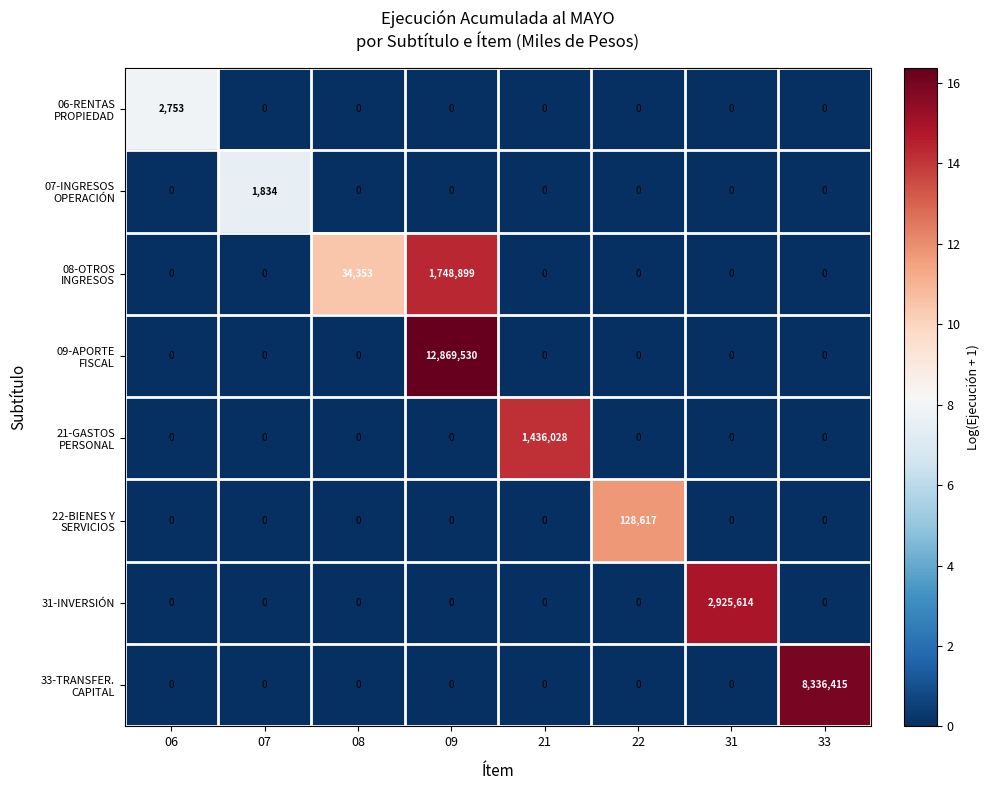

What is the greatest value displayed?

12869530